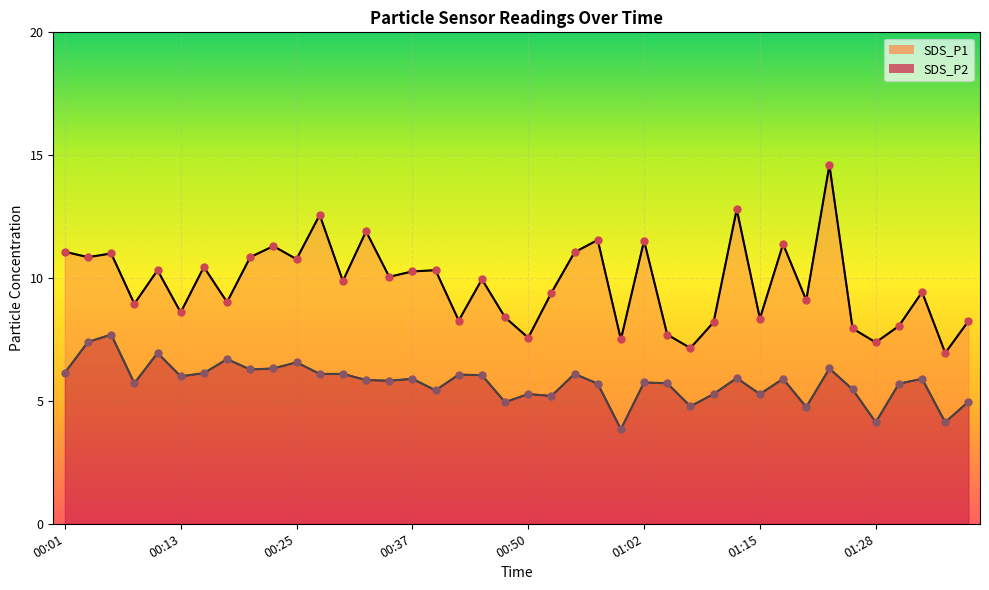

Which series has the largest total across all categories?

SDS_P1